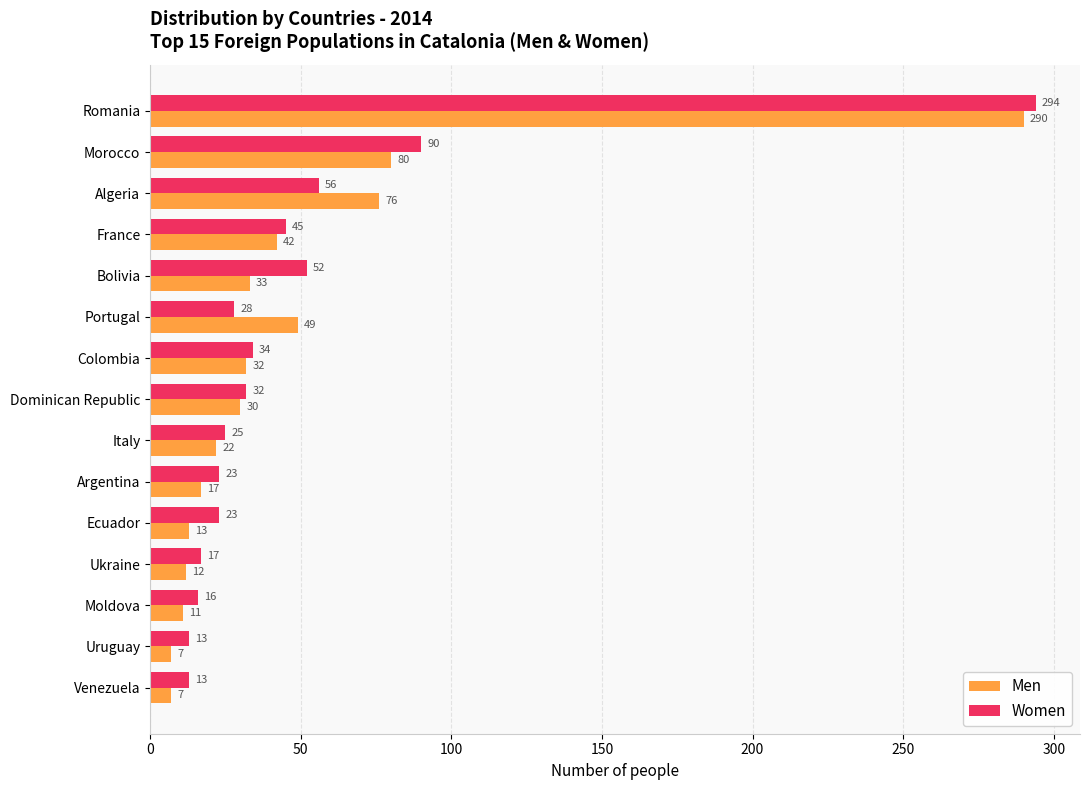

The value of Men at Italy is 22. True or false?

True